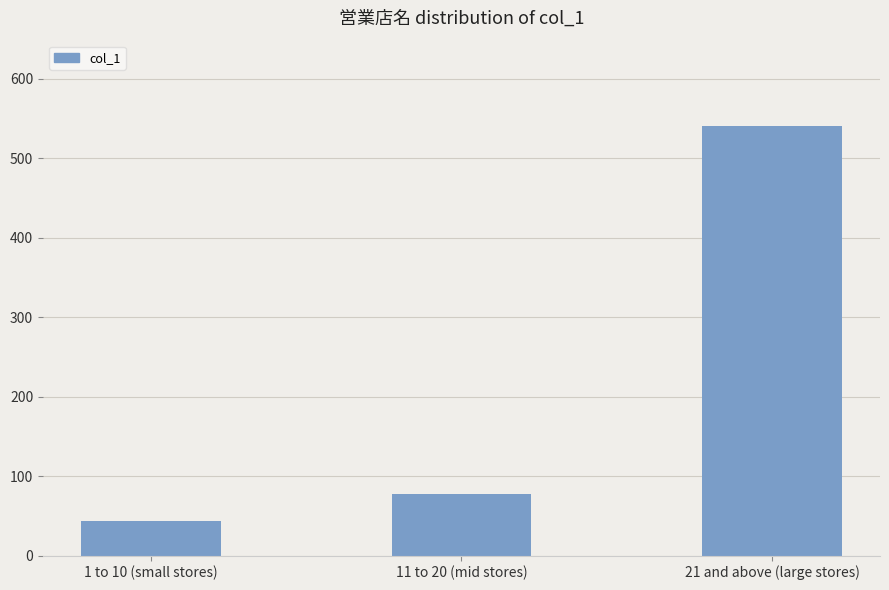

Count the number of categories in the chart.

3